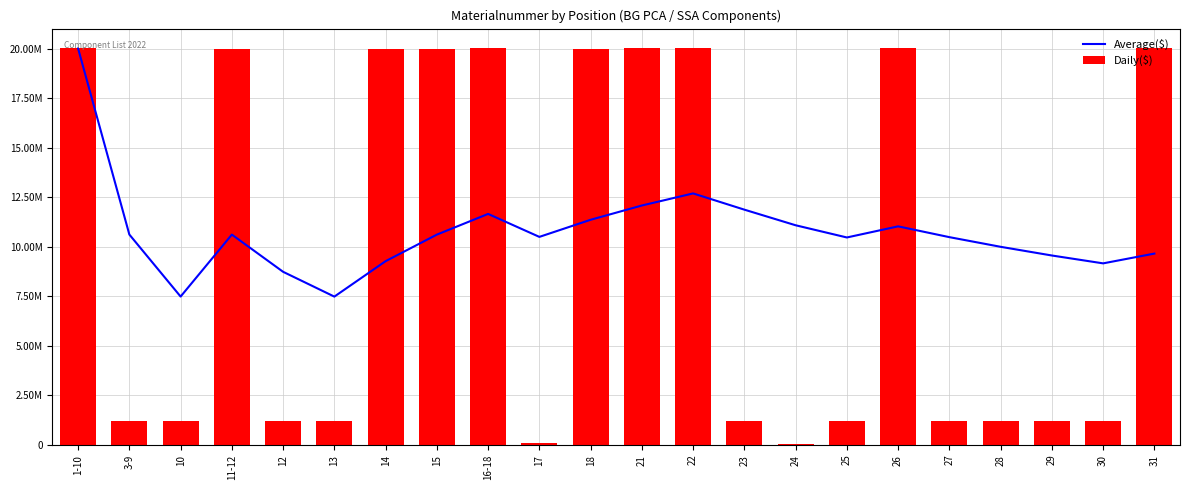

At 10, list the series in order from smallest to largest.

Daily($), Average($)